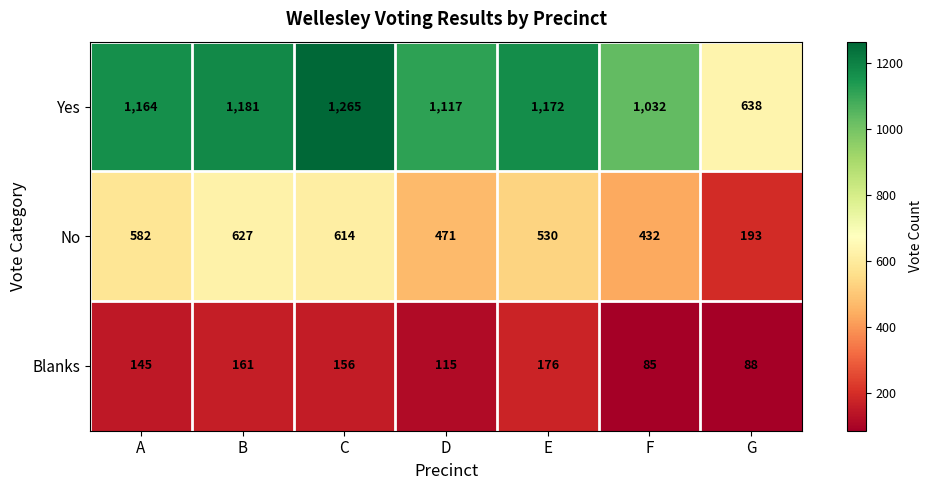

Which series has the largest range (max minus min)?

Yes